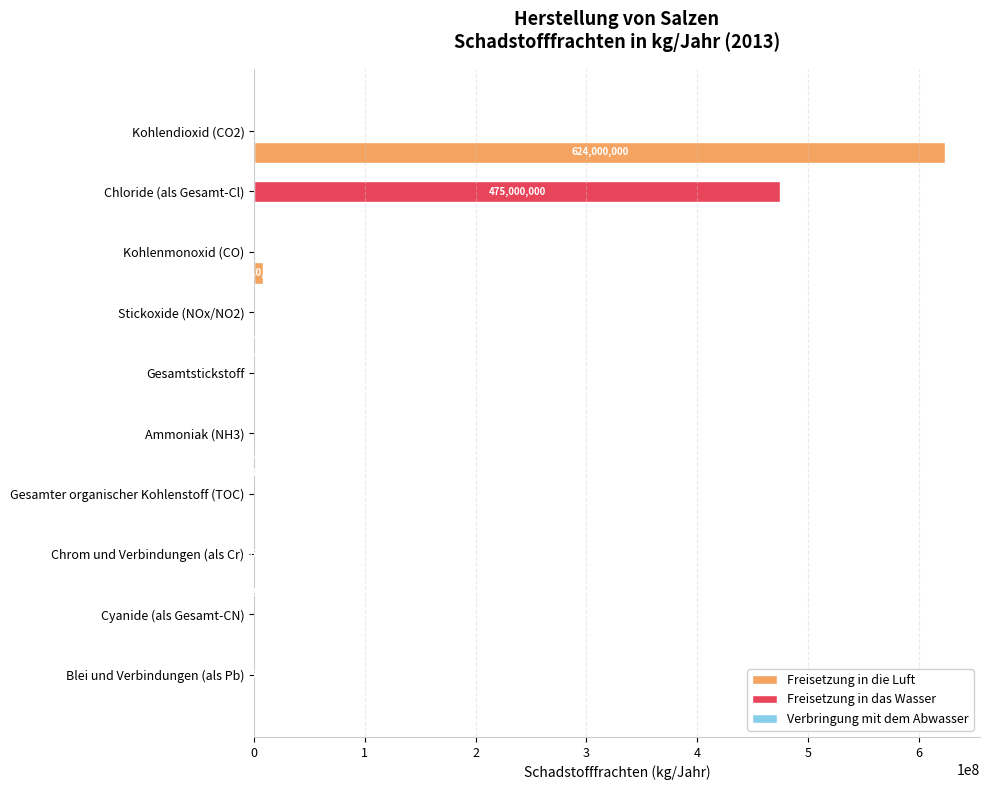

What is the sum of all Freisetzung in das Wasser values?

475001838